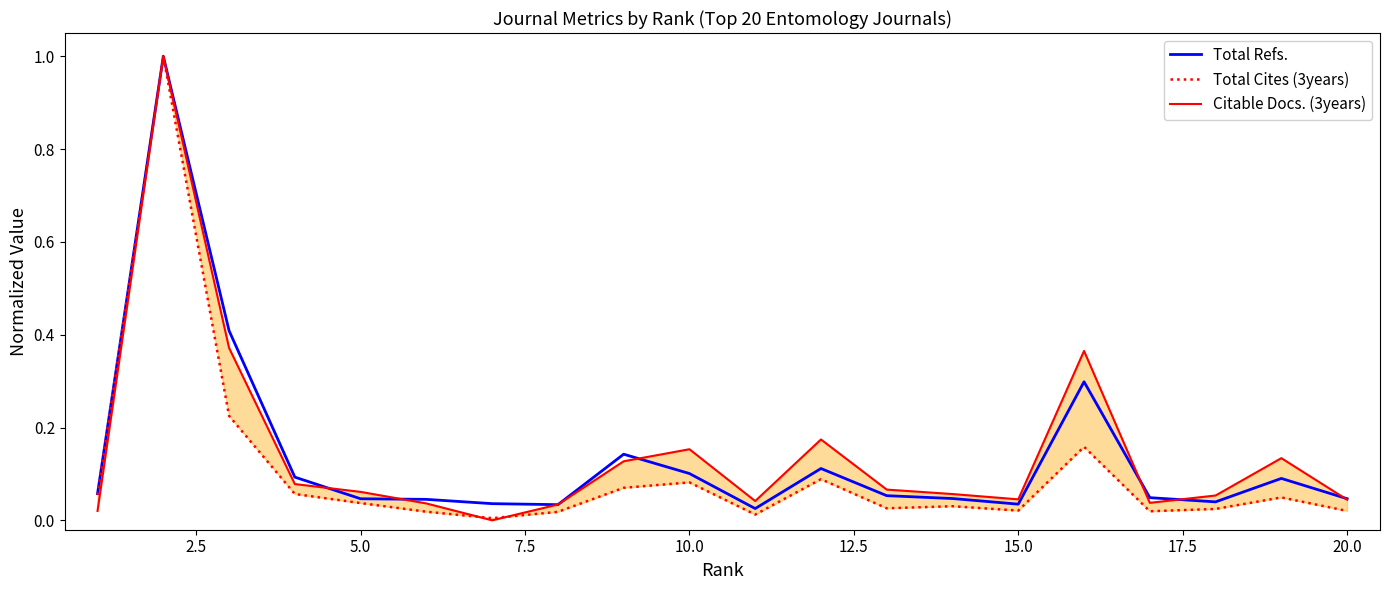

Which series has the largest range (max minus min)?

Citable Docs. (3years)